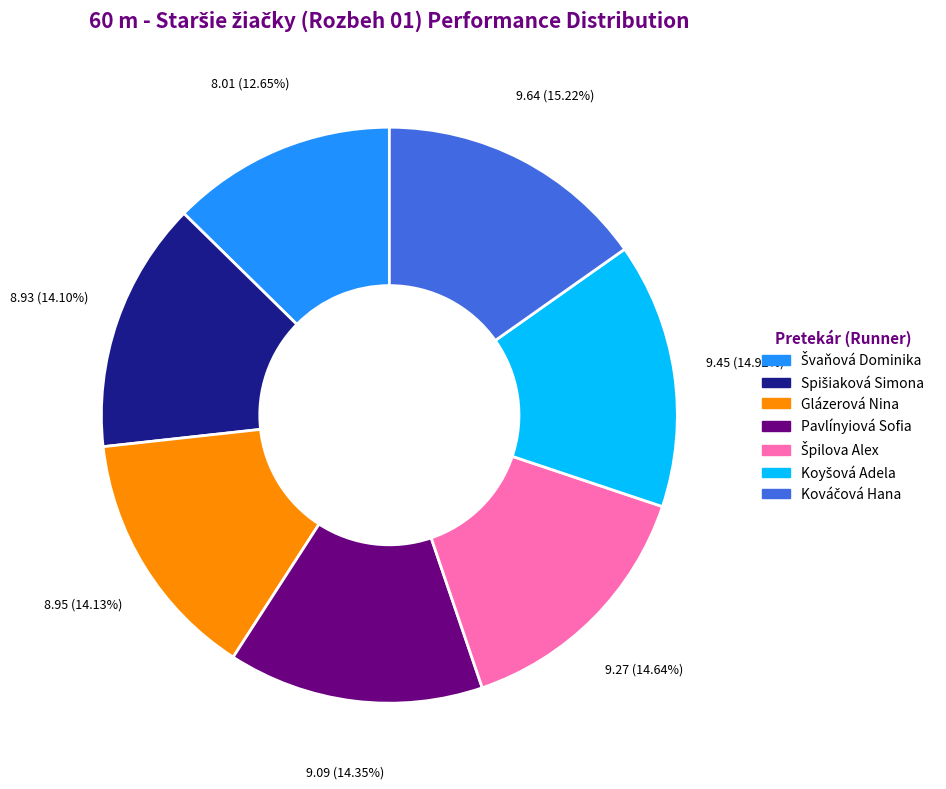

Does Pavlínyiová Sofia account for over 50% of the chart?

No